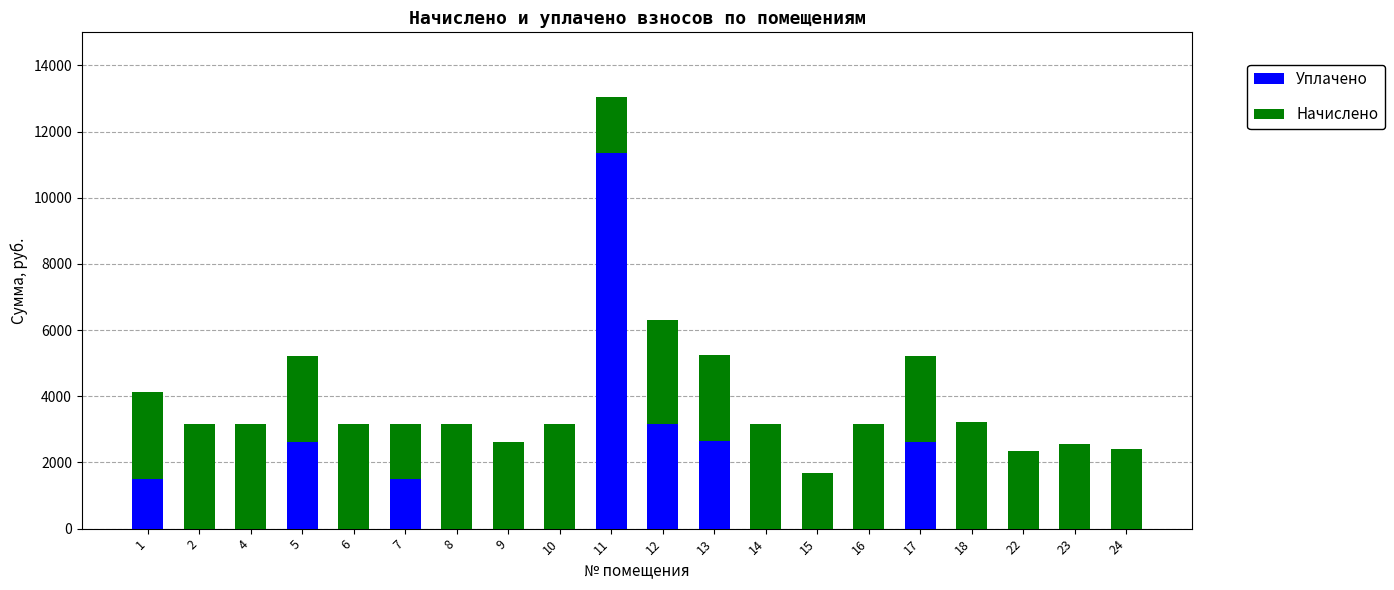

What is the sum of the Уплачено values at 11 and 17?

13978.7